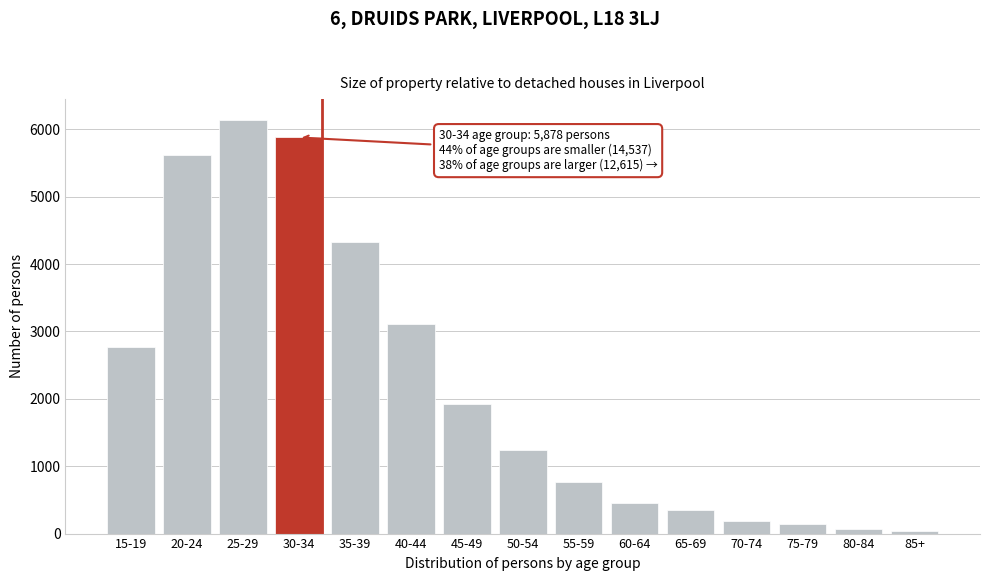

Which has a higher value, 50-54 or 70-74?

50-54